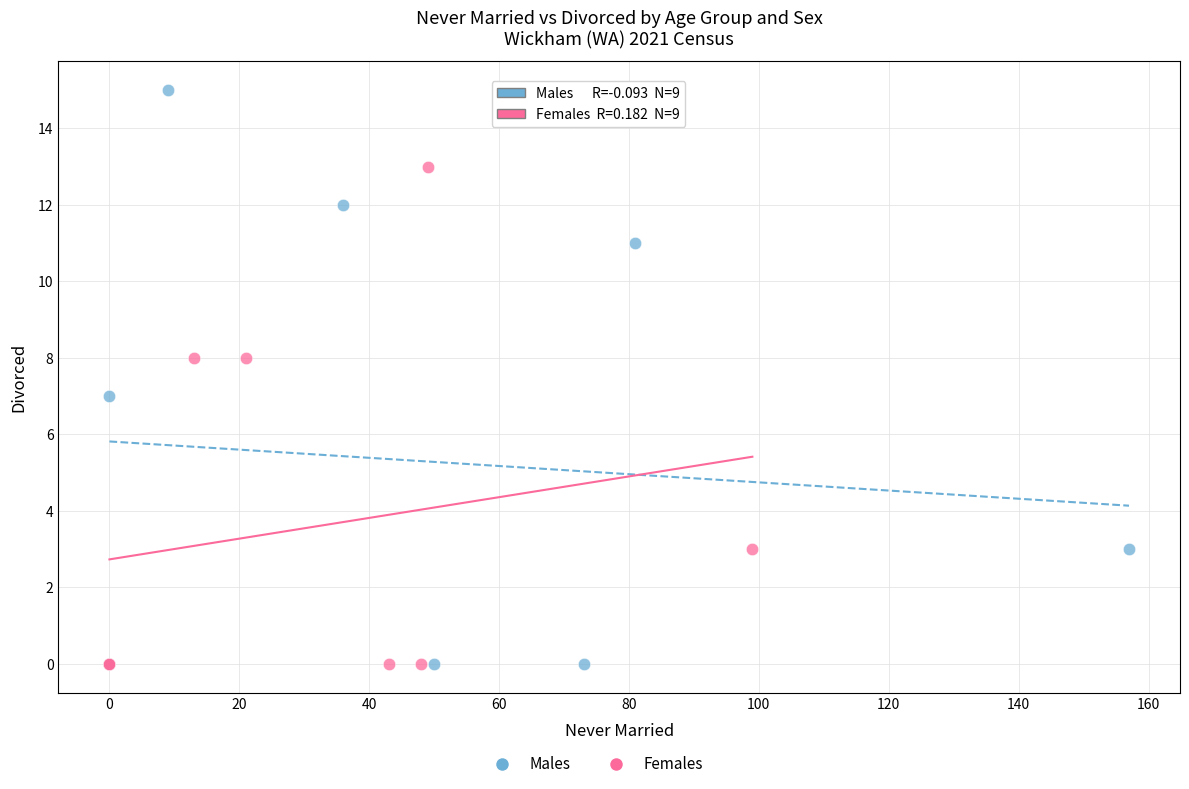

Which series reaches the maximum Y coordinate?

Males